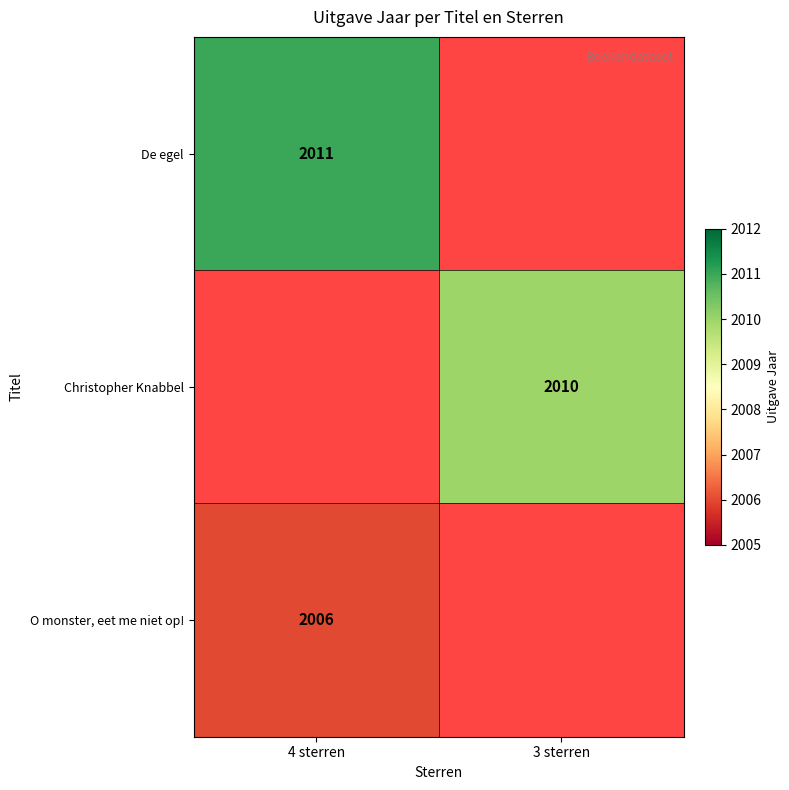

Is the value of De egel at 4 sterren greater than the value of Christopher Knabbel at 3 sterren?

Yes